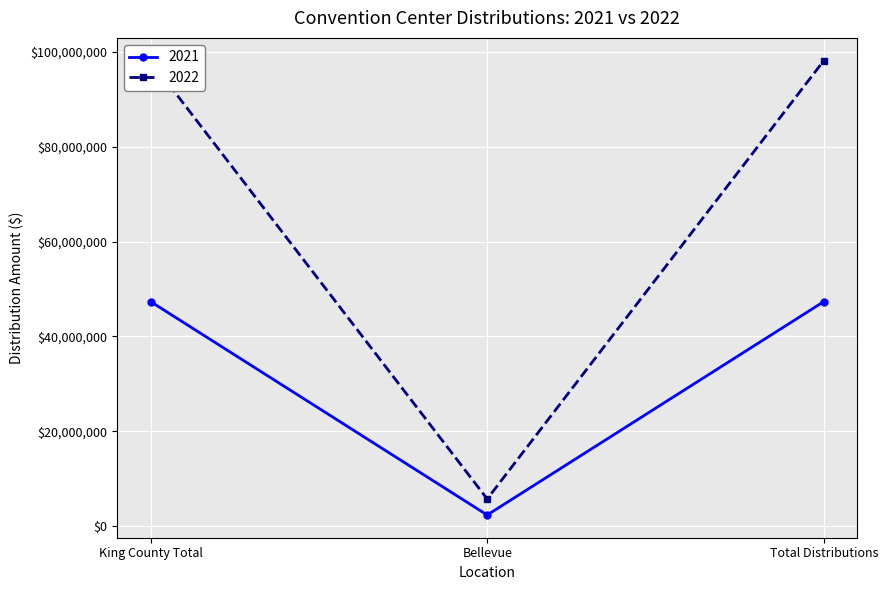

Which series has the widest spread of values?

2021